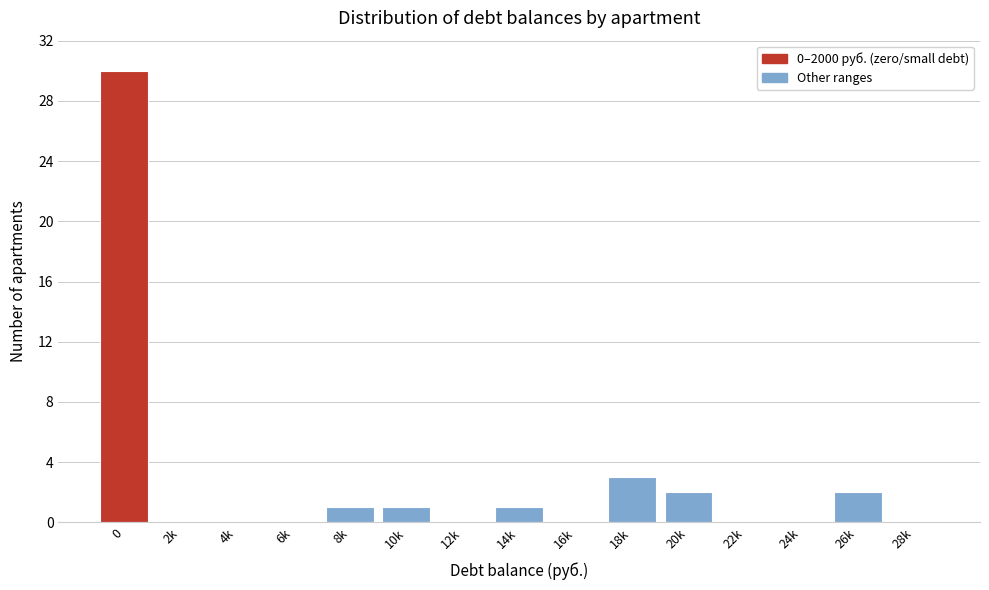

Reading left to right, extract all data points from this chart.

0=30	2k=0	4k=0	6k=0	8k=1	10k=1	12k=0	14k=1	16k=0	18k=3	20k=2	22k=0	24k=0	26k=2	28k=0